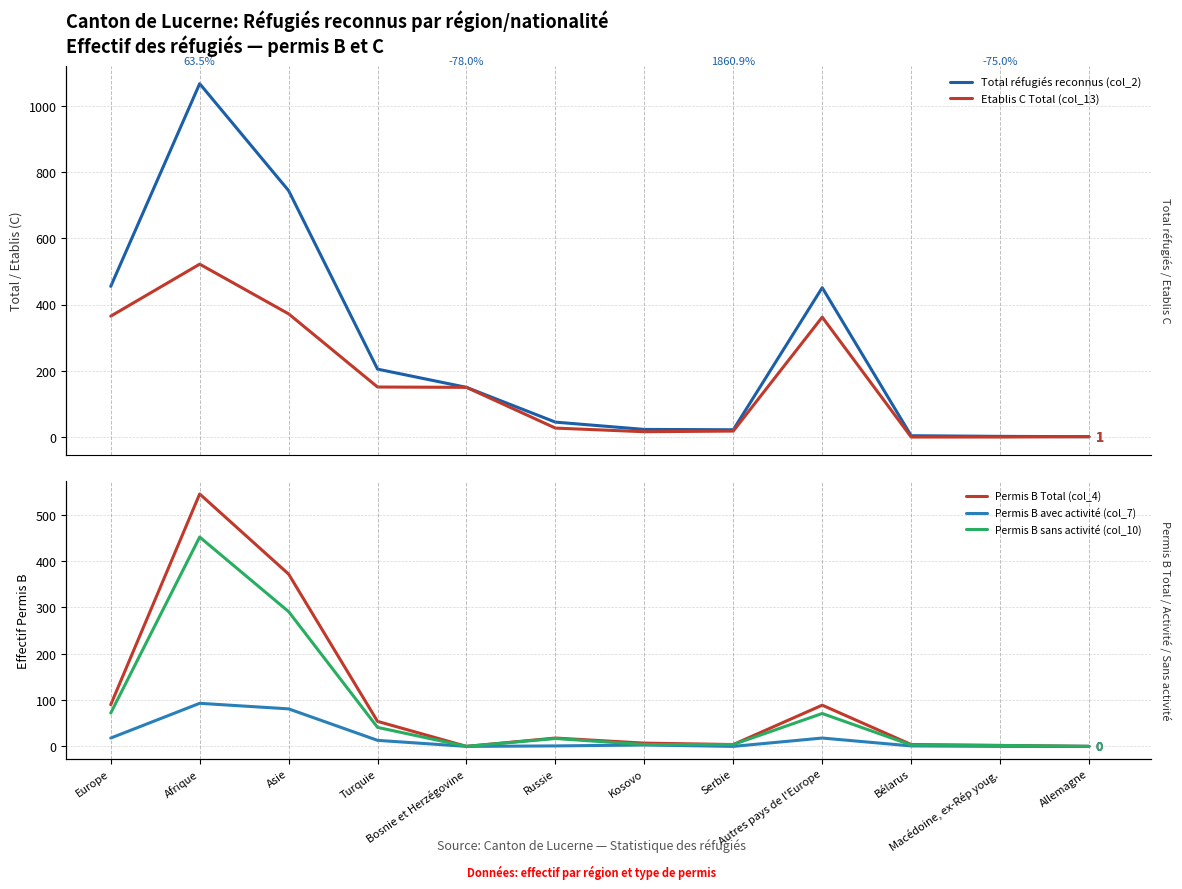

What is the label of the 8th point from the left?

Serbie